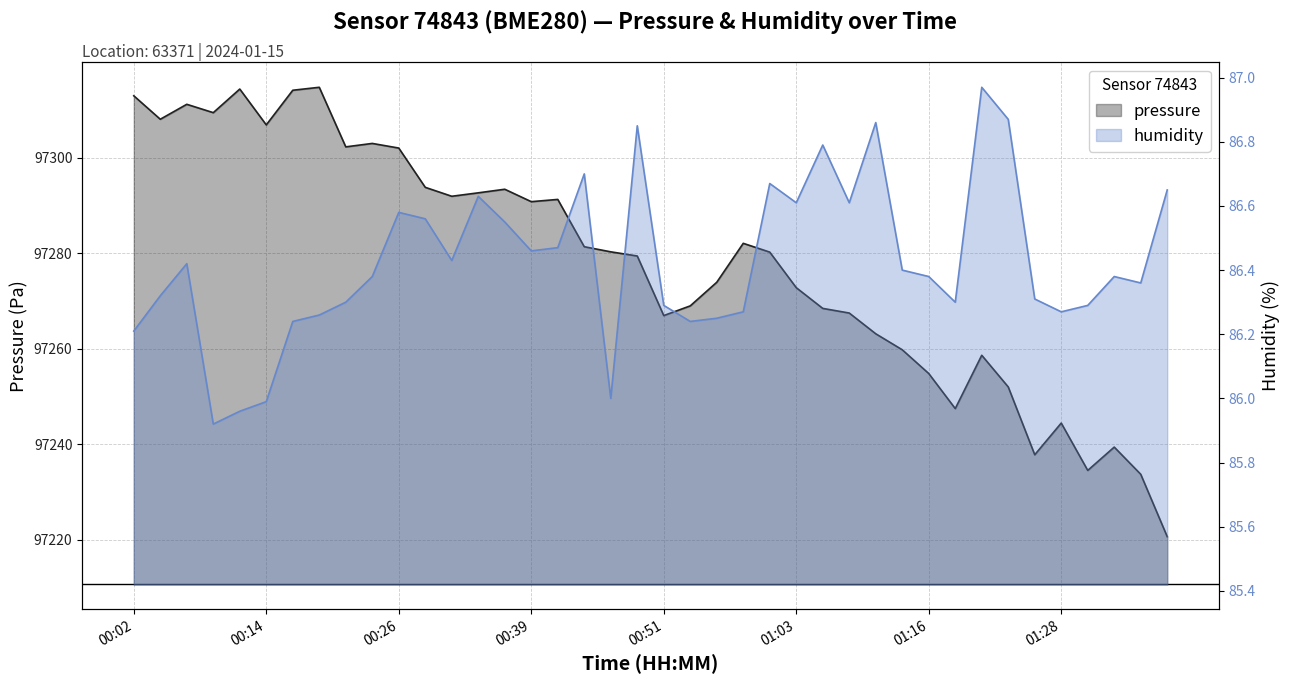

What are all the series names shown in the legend?

pressure, humidity